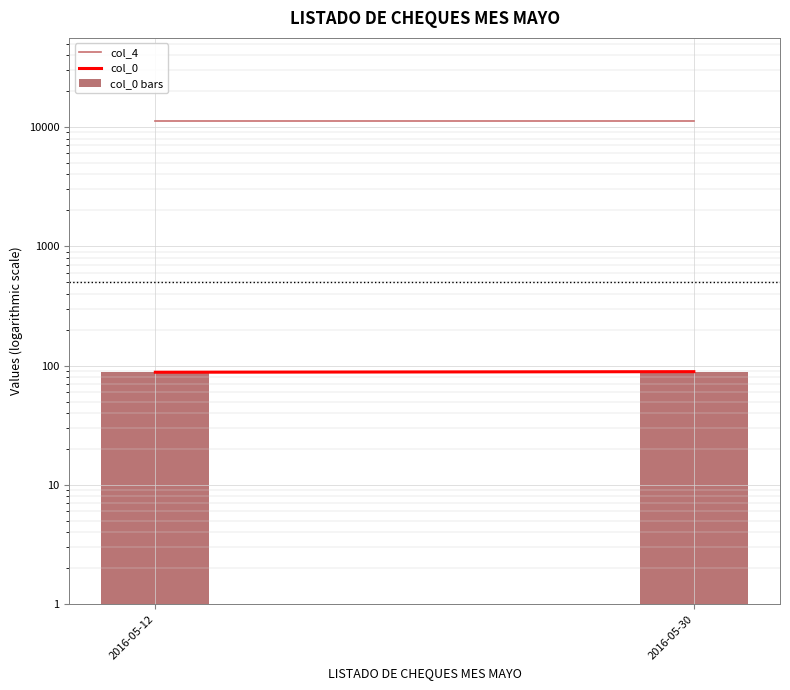

The value of col_0 at 2016-05-12 is 20. True or false?

False